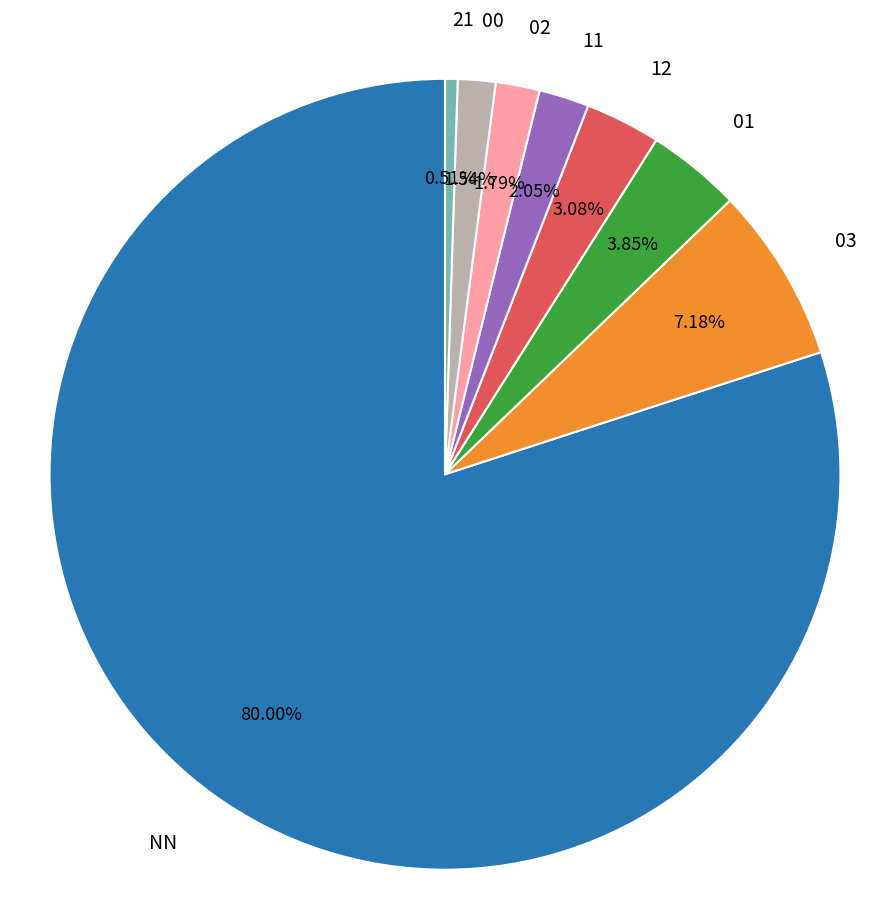

How many segments does this pie chart have?

8